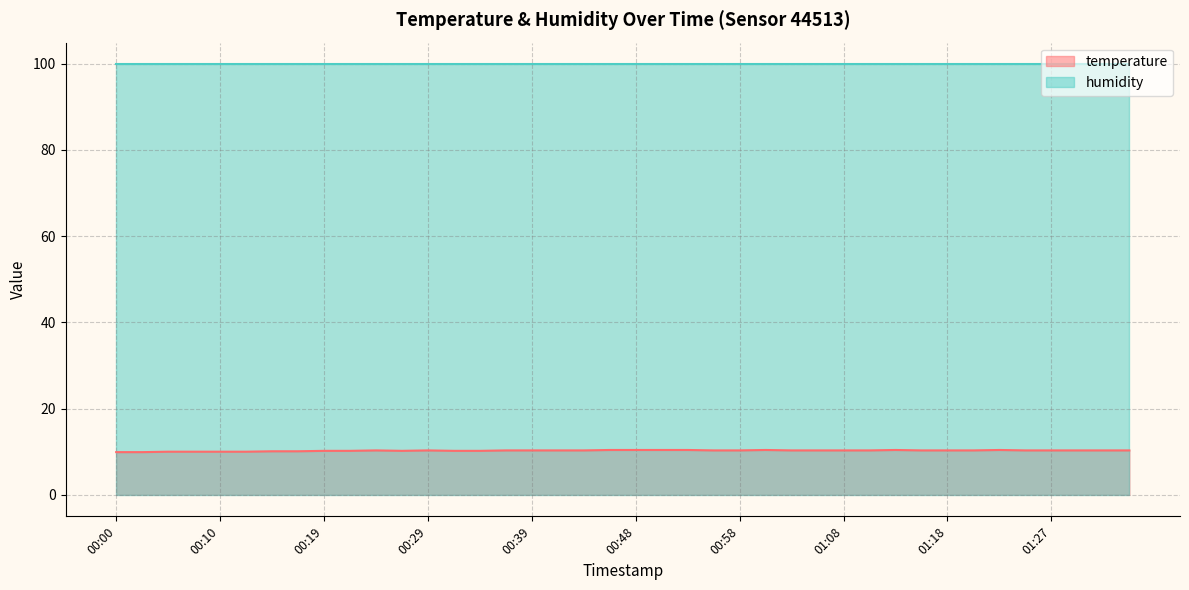

How many points are higher than both their immediate neighbors (excluding endpoints)?

5